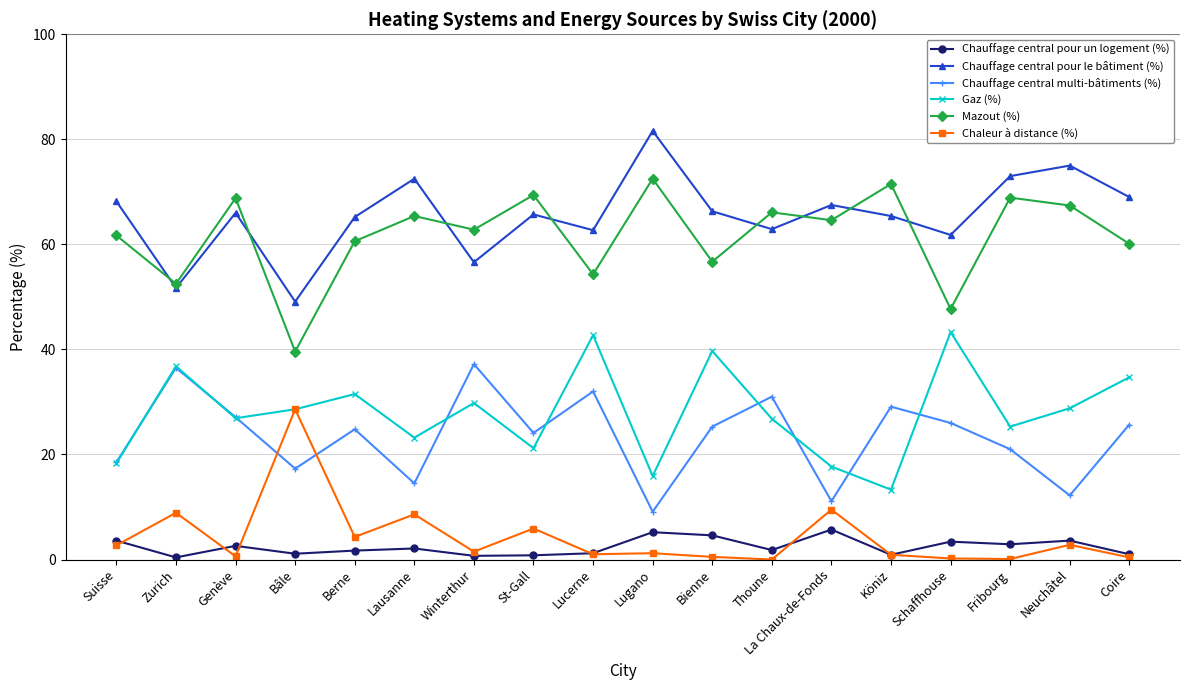

What is the label of the 14th point from the left?

Köniz